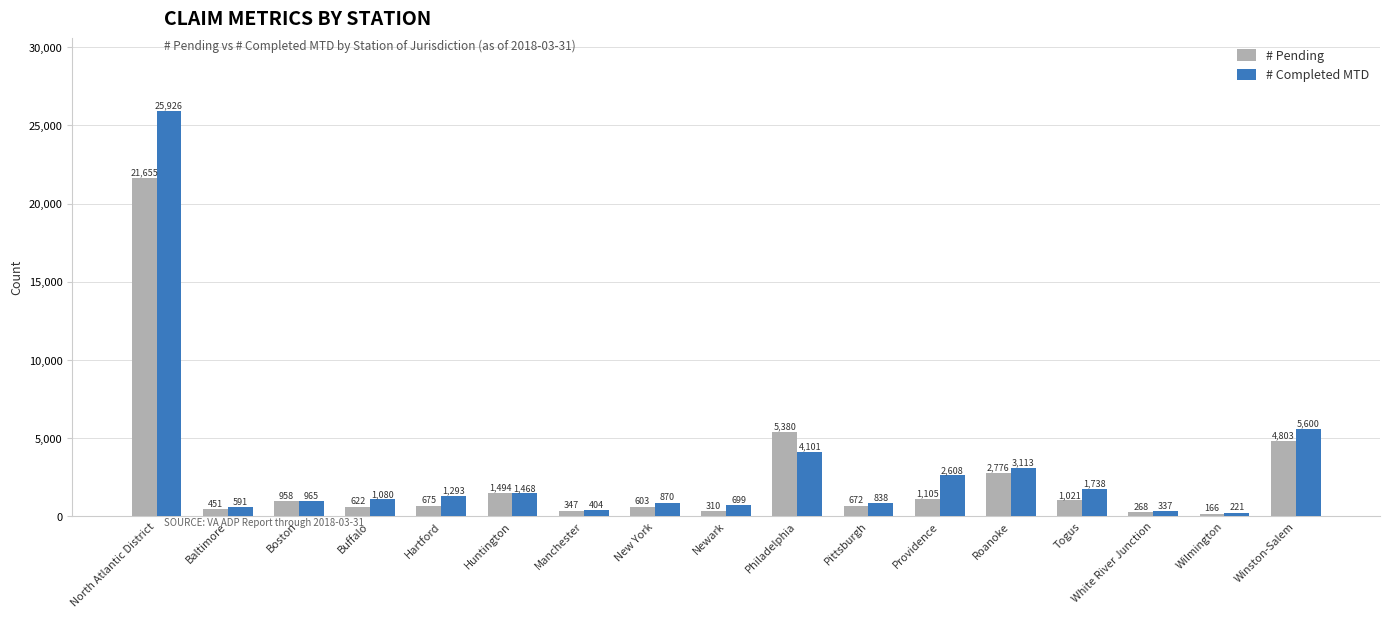

Is it true that # Pending equals 1425 at Winston-Salem?

False